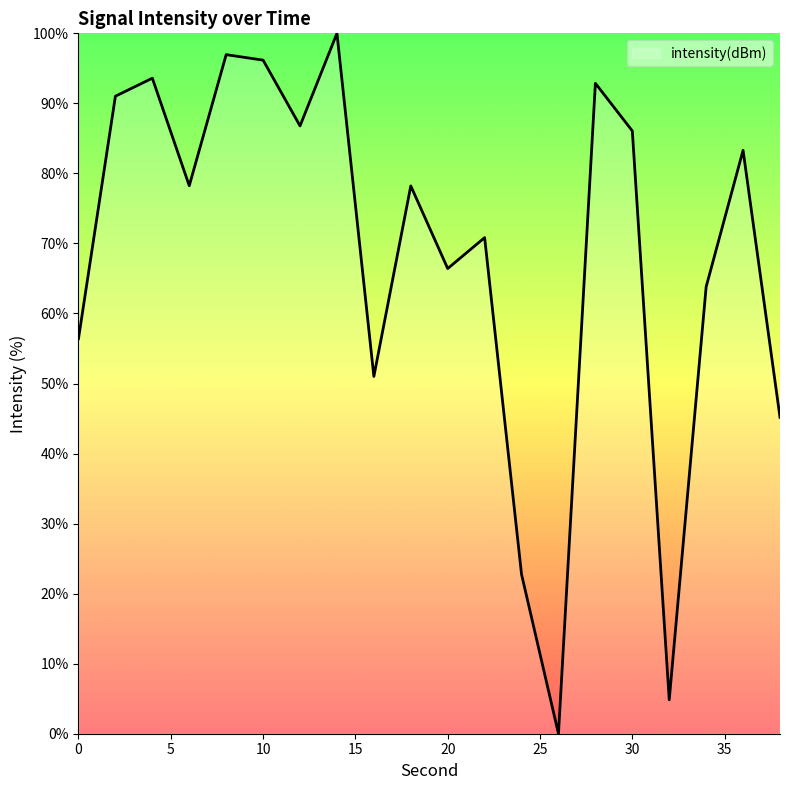

What is the greatest value displayed?

100.0